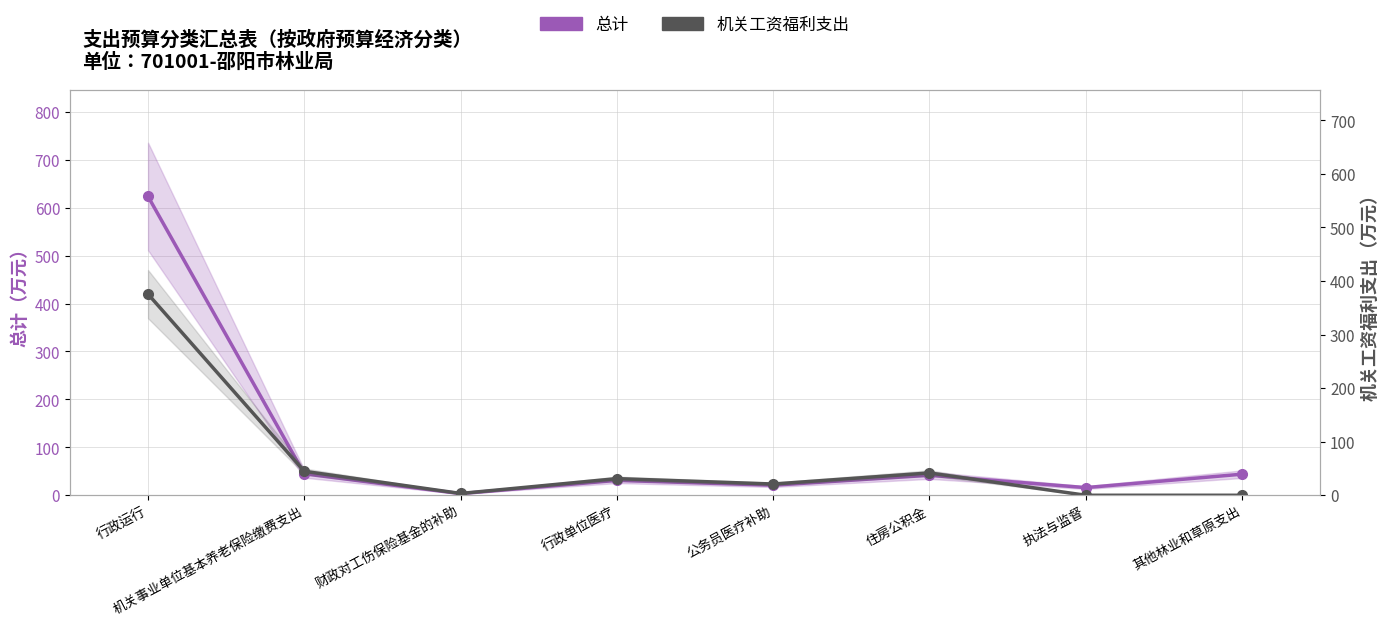

What is the sum of all 总计 values?

825.3